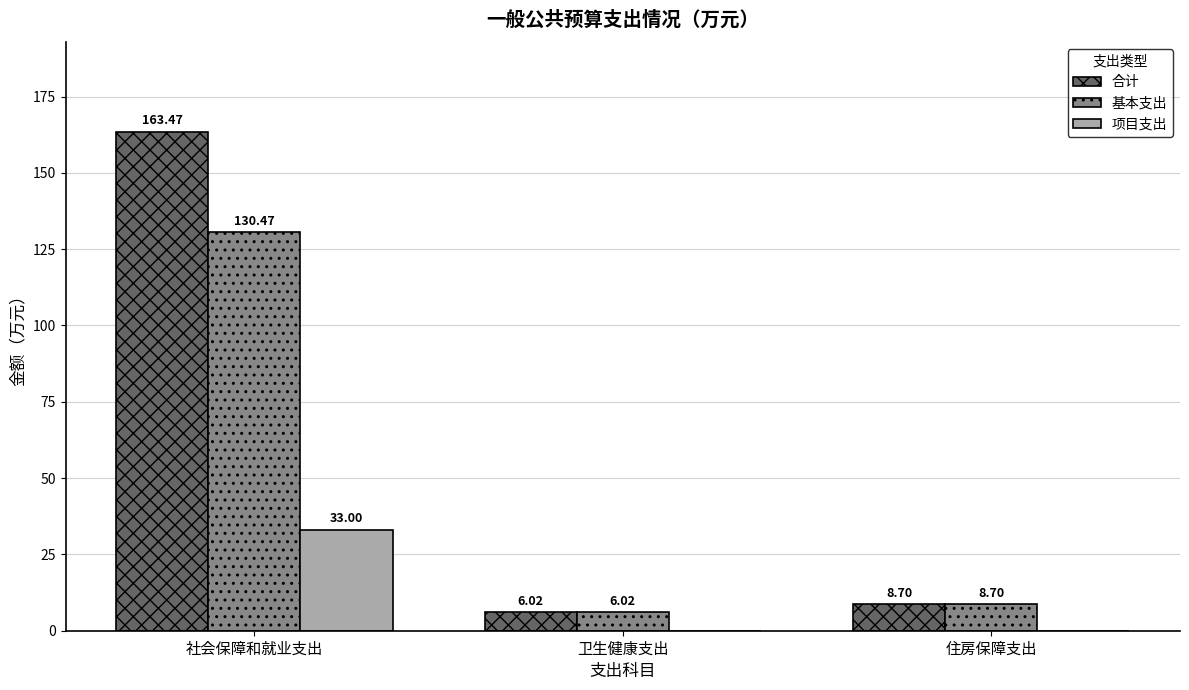

Reading left to right, extract all data points from this chart.

合计: 社会保障和就业支出=163.5	卫生健康支出=6.0	住房保障支出=8.7
基本支出: 社会保障和就业支出=130.5	卫生健康支出=6.0	住房保障支出=8.7
项目支出: 社会保障和就业支出=33.0	卫生健康支出=0.0	住房保障支出=0.0